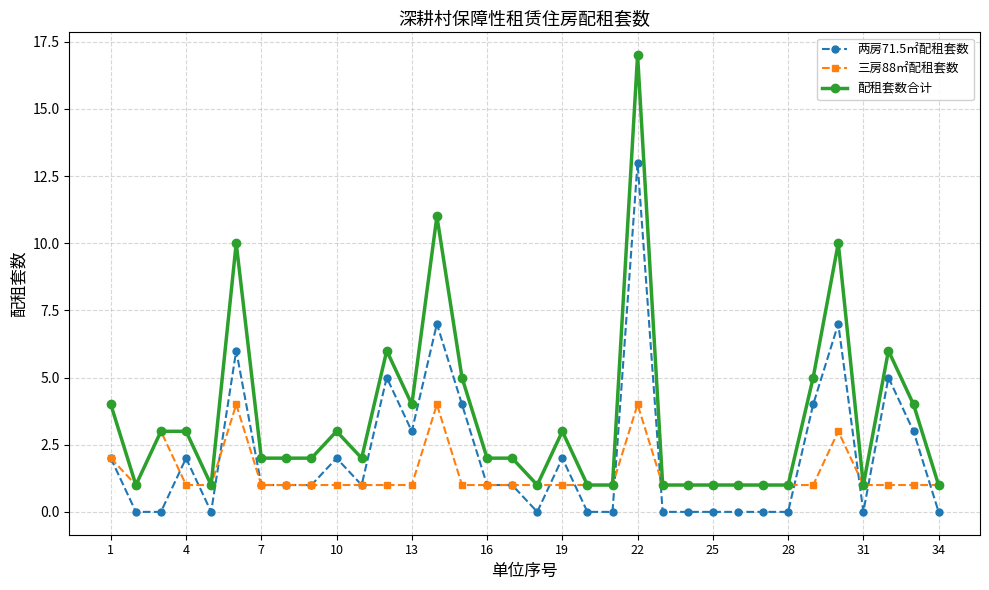

Reading left to right, extract all data points from this chart.

两房71.5㎡配租套数: 2	0	0	2	0	6	1	1	1	2	1	5	3	7	4	1	1	0	2	0	0	13	0	0	0	0	0	0	4	7	0	5	3	0
三房88㎡配租套数: 2	1	3	1	1	4	1	1	1	1	1	1	1	4	1	1	1	1	1	1	1	4	1	1	1	1	1	1	1	3	1	1	1	1
配租套数合计: 4	1	3	3	1	10	2	2	2	3	2	6	4	11	5	2	2	1	3	1	1	17	1	1	1	1	1	1	5	10	1	6	4	1